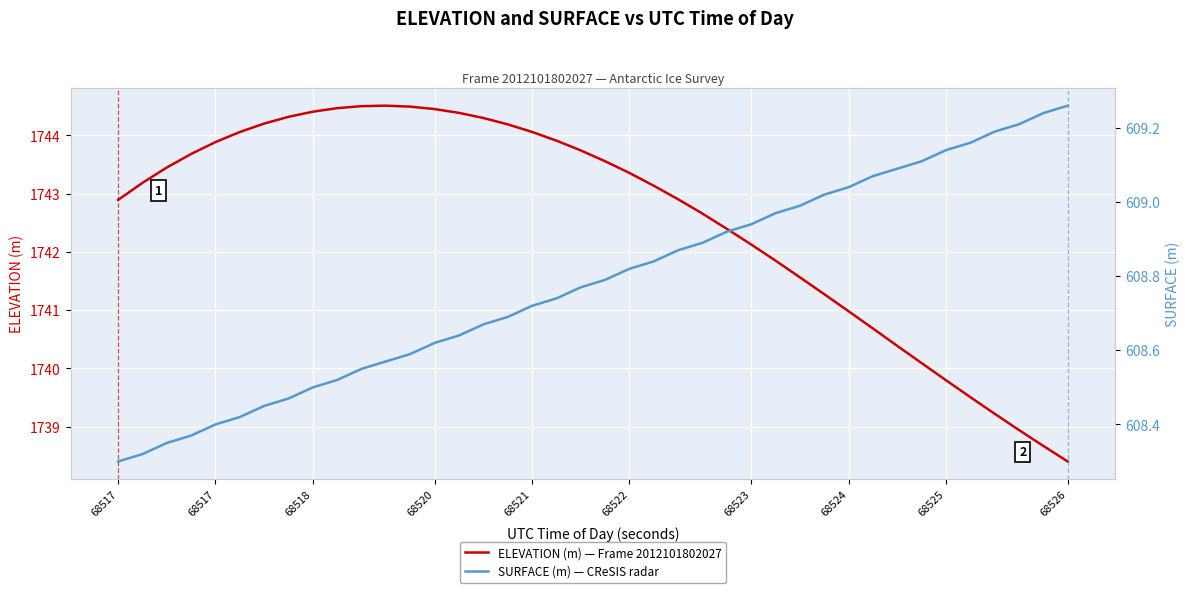

Is this an area chart (filled region under the line)?

No